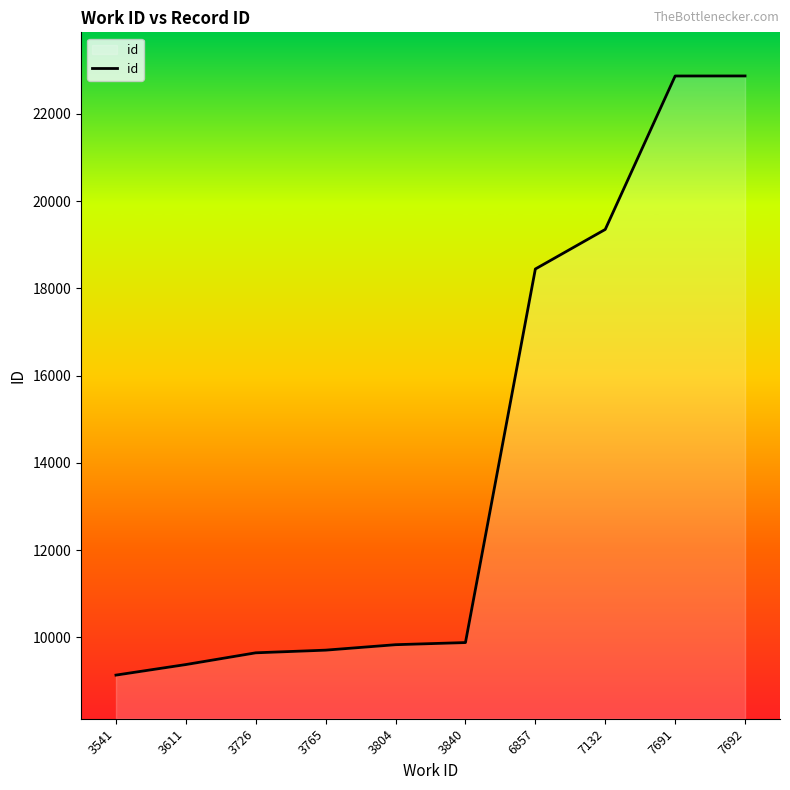

Does the chart display data point markers on the line(s)?

No